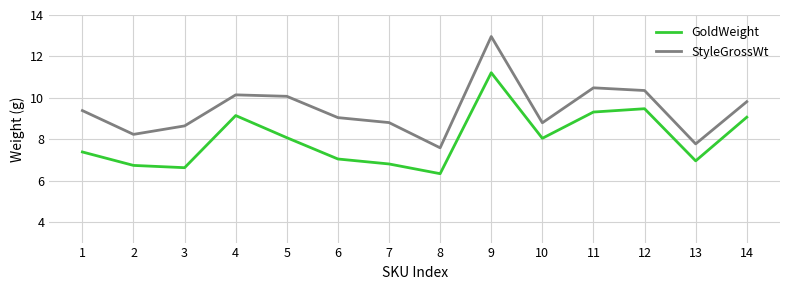

True or false: GoldWeight and StyleGrossWt cross at least once.

False